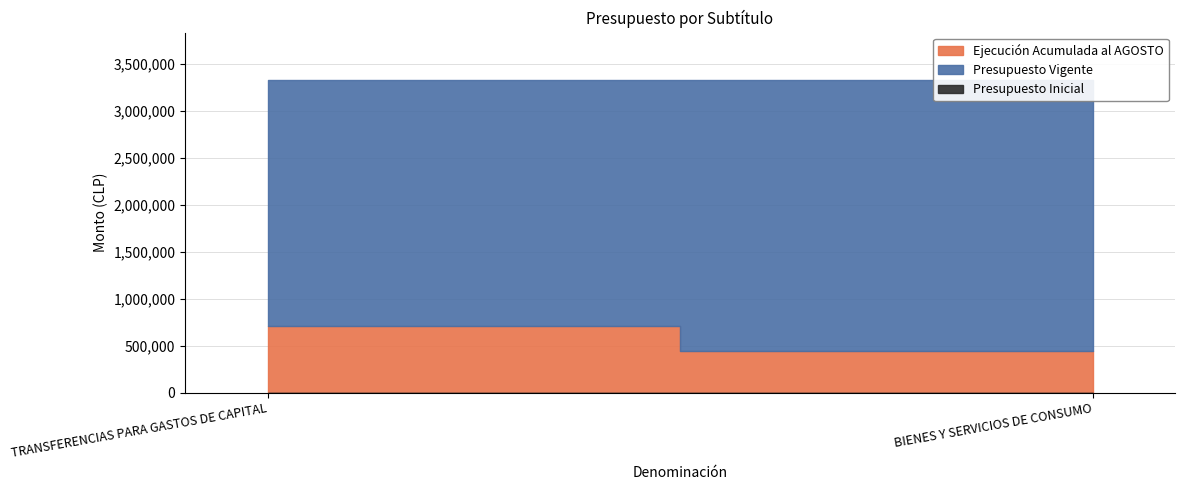

What is the difference between the highest and lowest values at TRANSFERENCIAS PARA GASTOS DE CAPITAL?

3330274